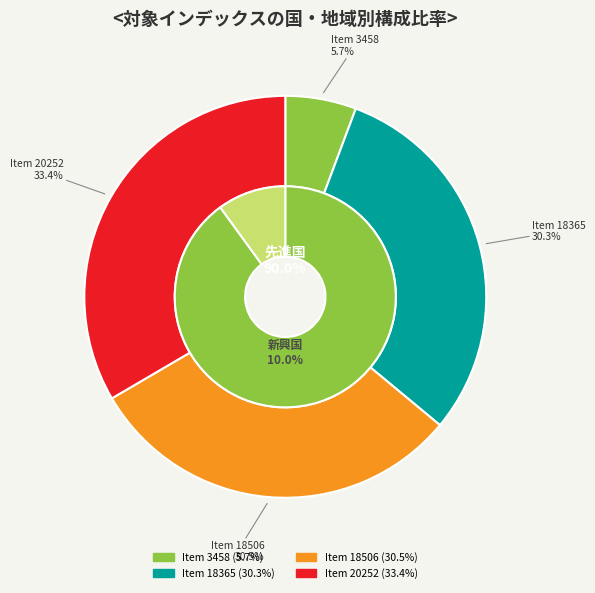

True or false: Item 18365 accounts for 30% of the total.

True